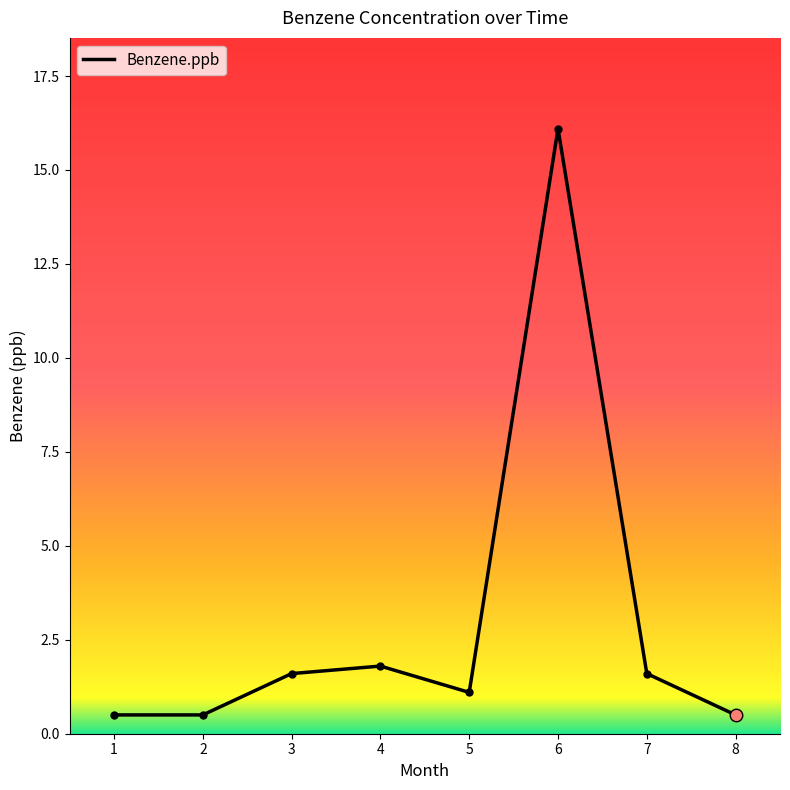

What is the change in value from 6 to 7?

-14.5